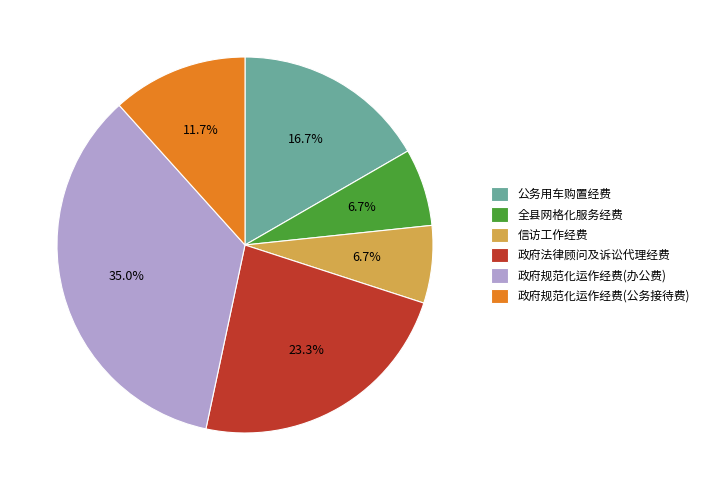

Count the number of slices in the pie.

6